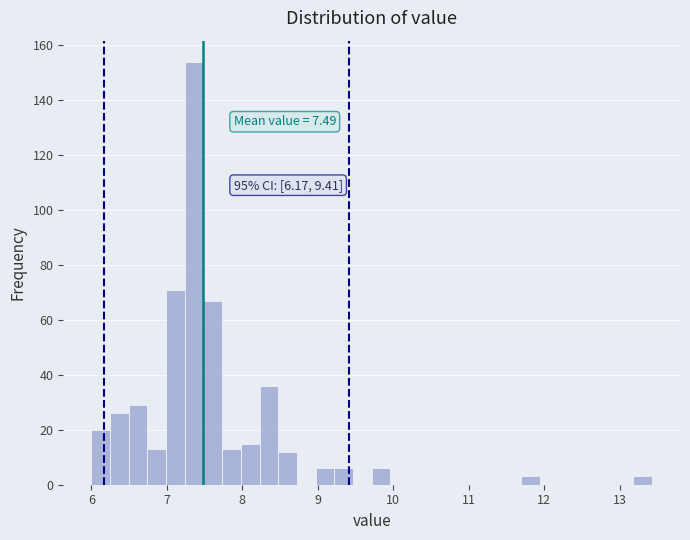

Read against the x-axis, roughly where is the centre of the tallest bar?

7.4